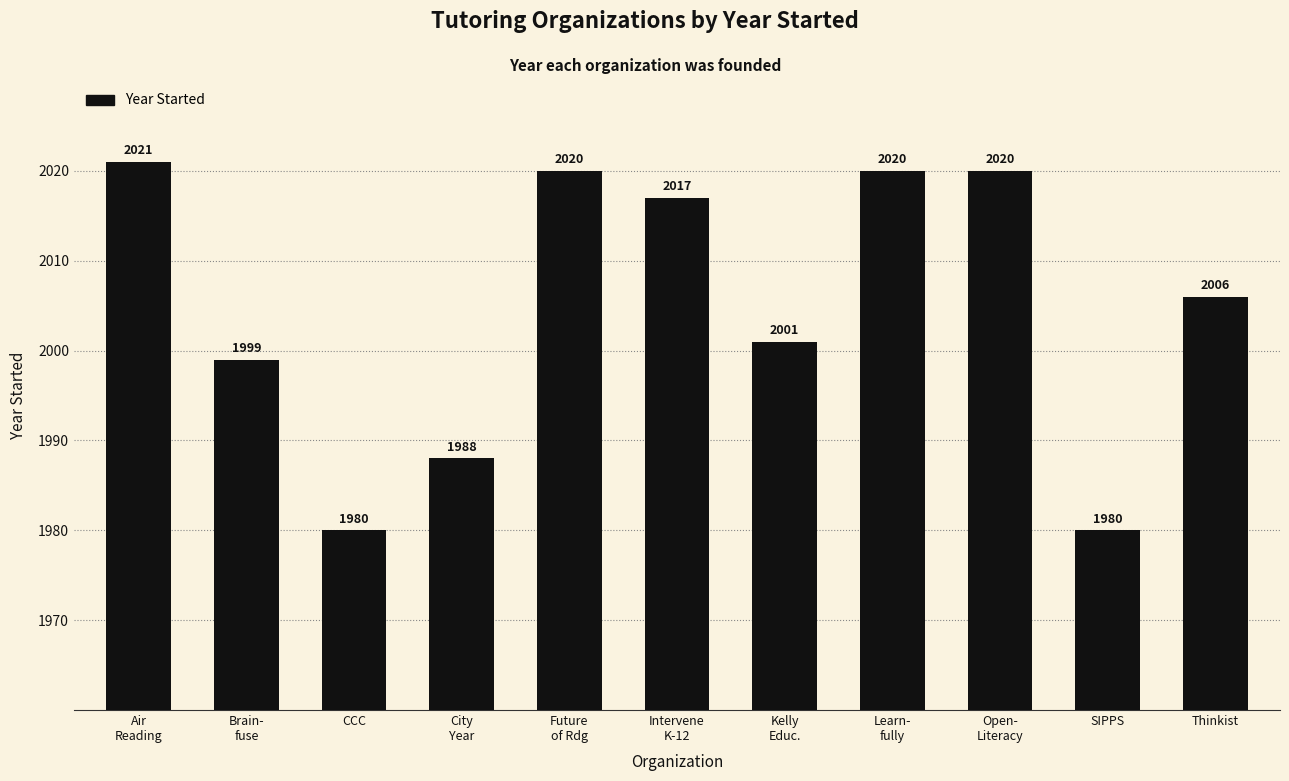

What is the label of the 3rd bar from the right?

Open-
Literacy